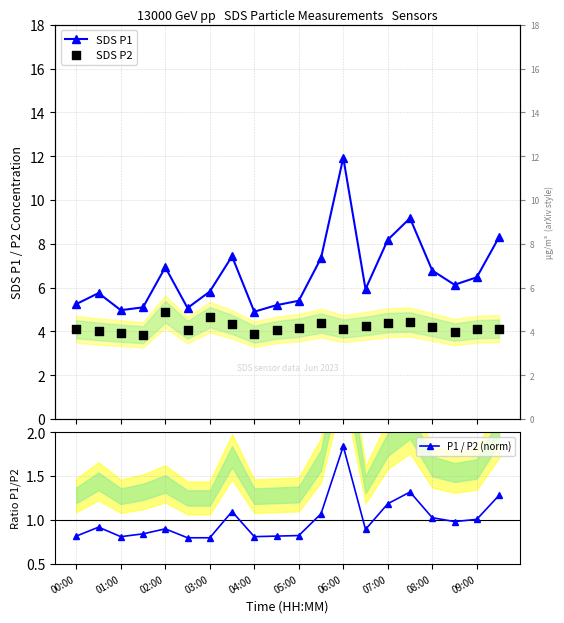

At how many categories does at least one series exceed 6?

10